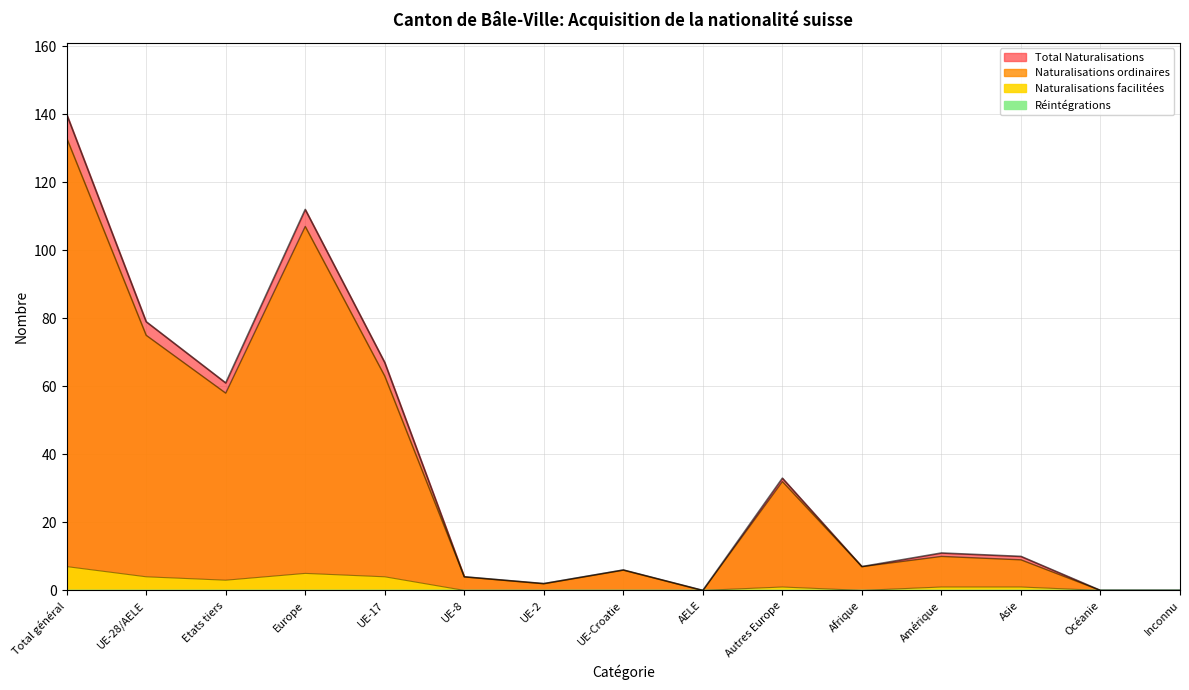

Which series changed the most between UE-17 and Autres Europe?

Total Naturalisations